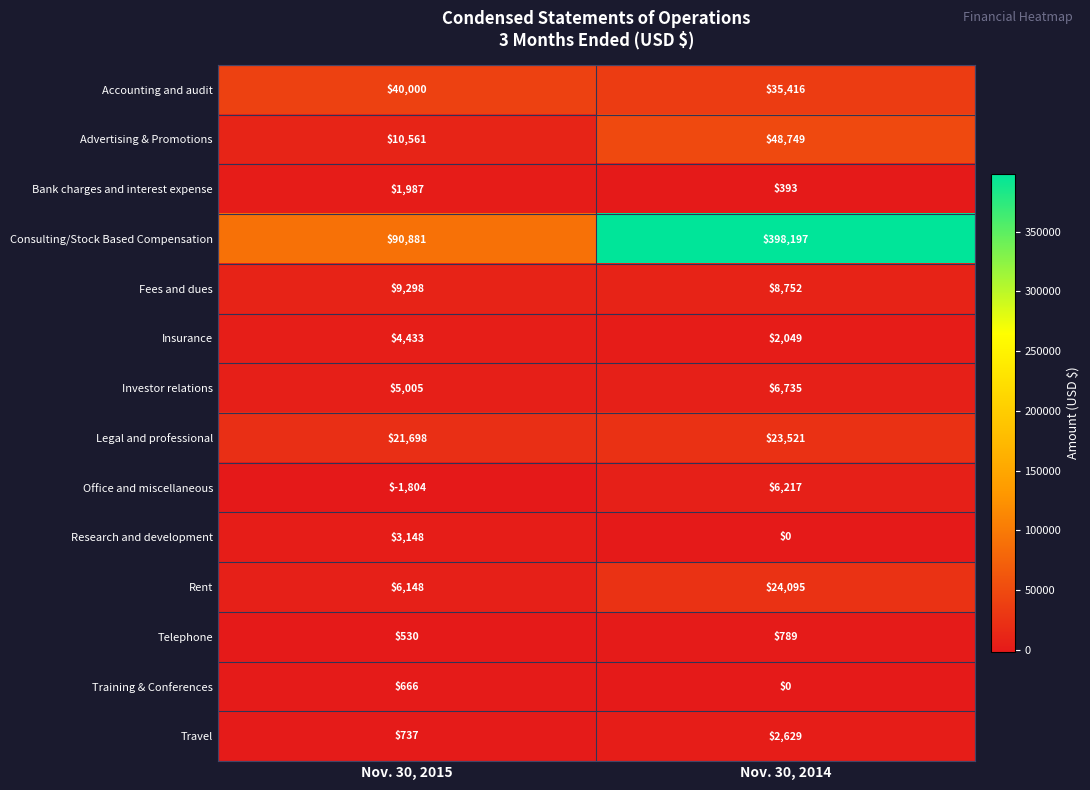

Read the Office and miscellaneous value at Nov. 30, 2015, to the nearest 10.

-1800